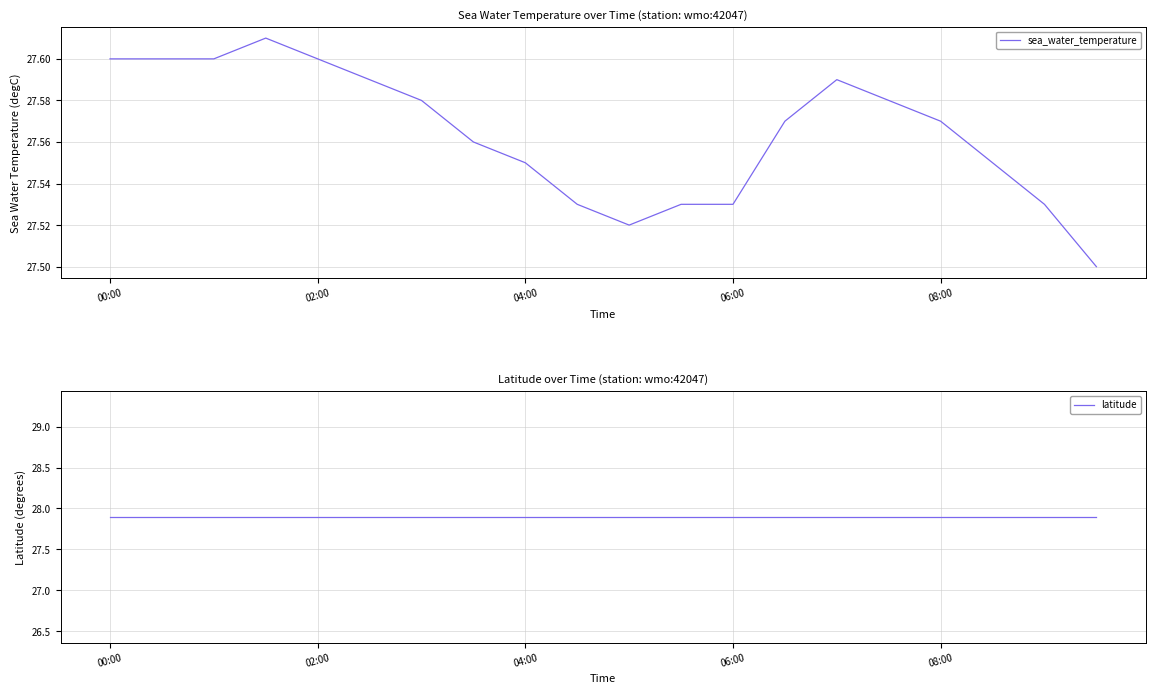

Is the value of sea_water_temperature at 17 greater than the value of latitude at 5?

No